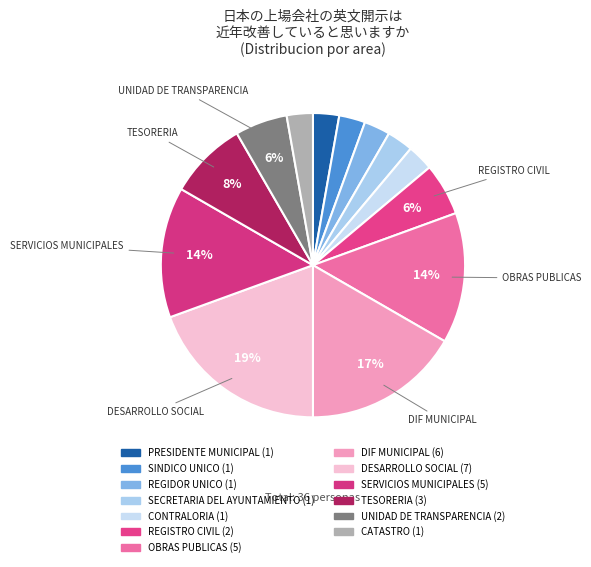

Rank the categories by value from highest to lowest.

DESARROLLO SOCIAL, DIF MUNICIPAL, OBRAS PUBLICAS, SERVICIOS MUNICIPALES, TESORERIA, REGISTRO CIVIL, UNIDAD DE TRANSPARENCIA, PRESIDENTE MUNICIPAL, SINDICO UNICO, REGIDOR UNICO, SECRETARIA DEL AYUNTAMIENTO, CONTRALORIA, CATASTRO